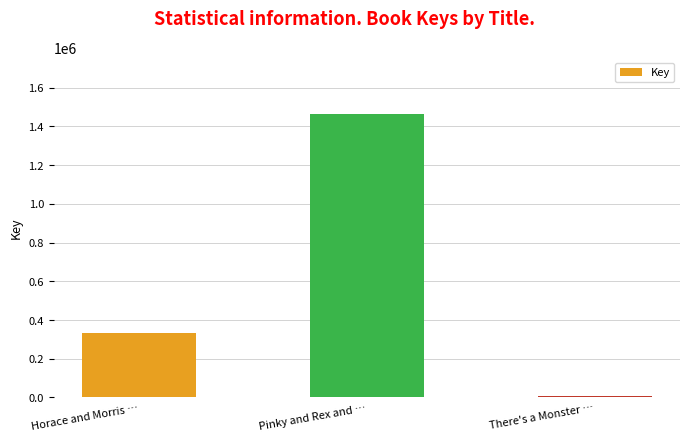

What is the change in value from Pinky and Rex and … to There's a Monster …?

-1456549